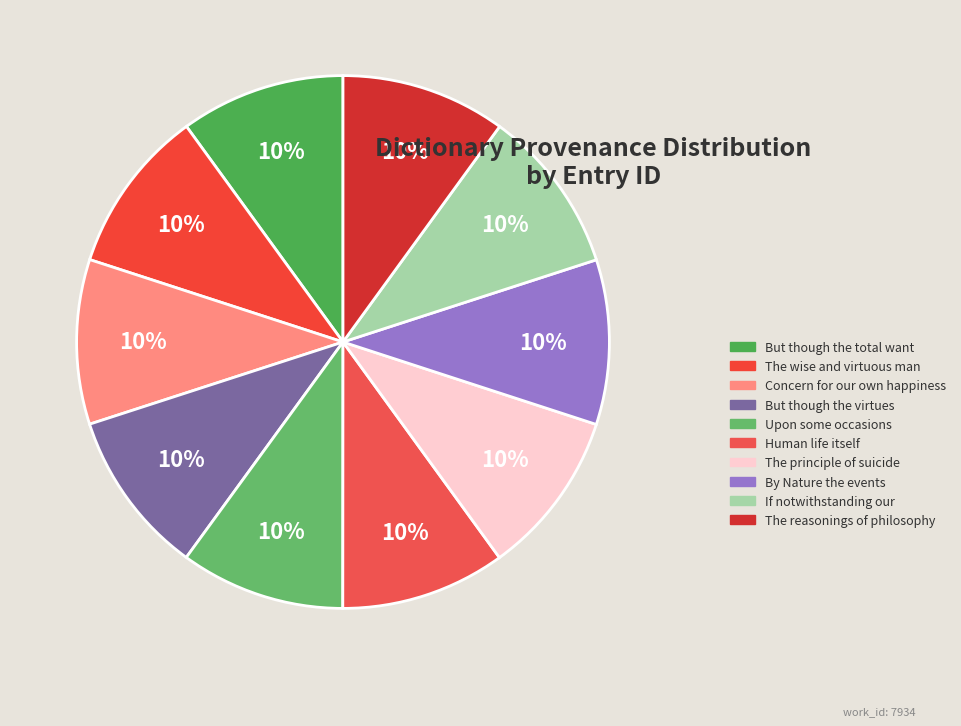

Is it true that The reasonings of philosophy is 10% of the pie?

True